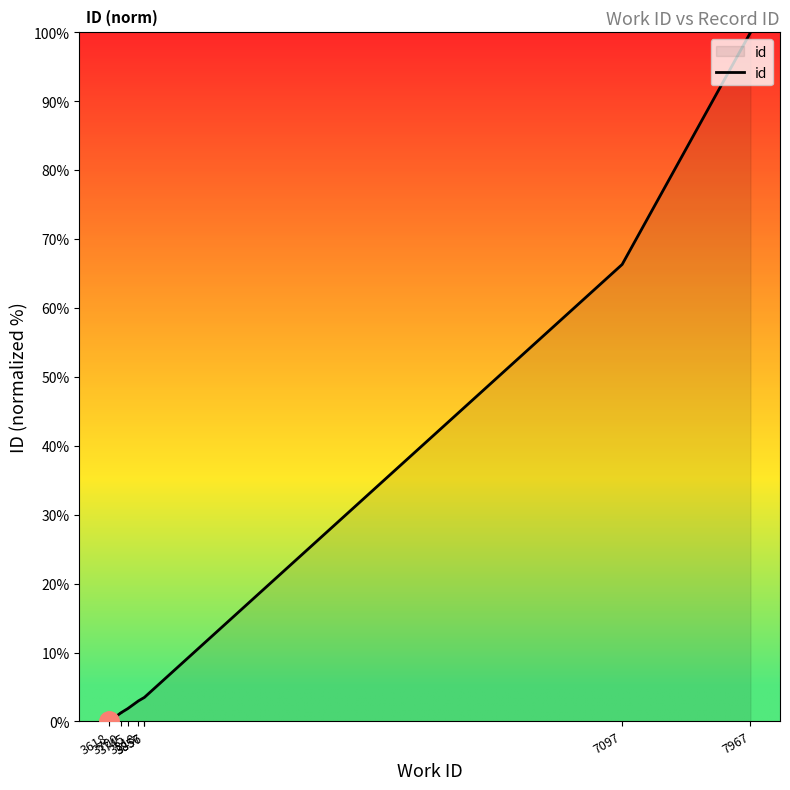

True or false: the data has more than 2 interior local peaks.

False